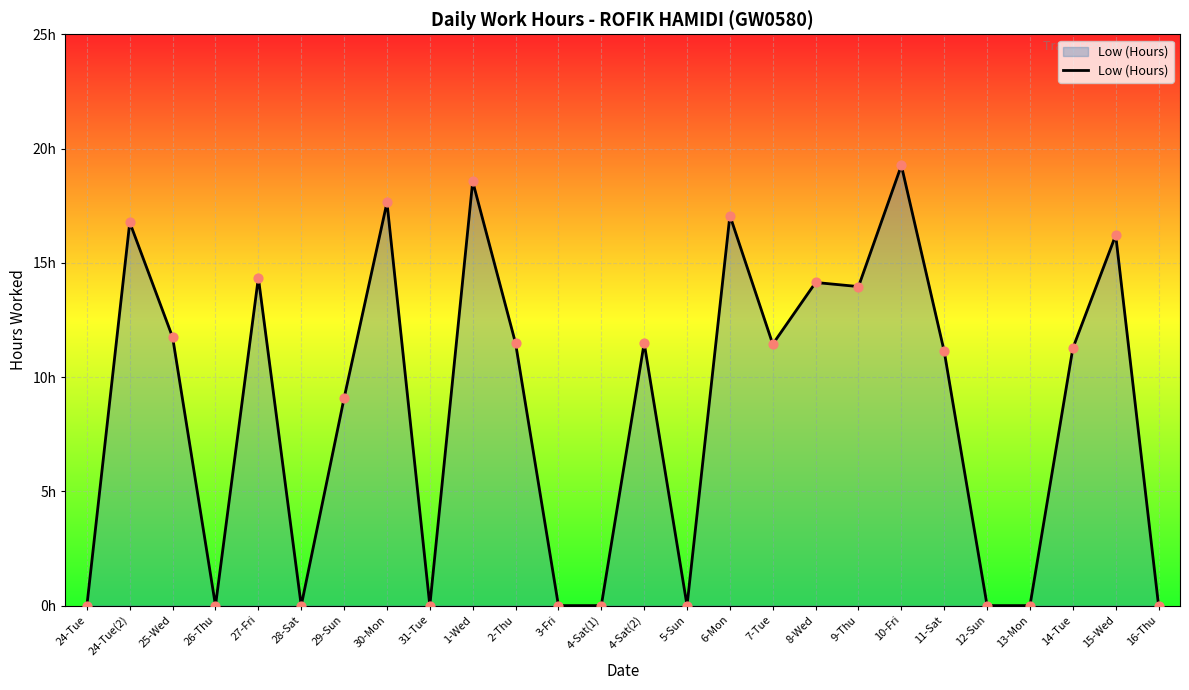

Which has a higher value, 26-Thu or 30-Mon?

30-Mon